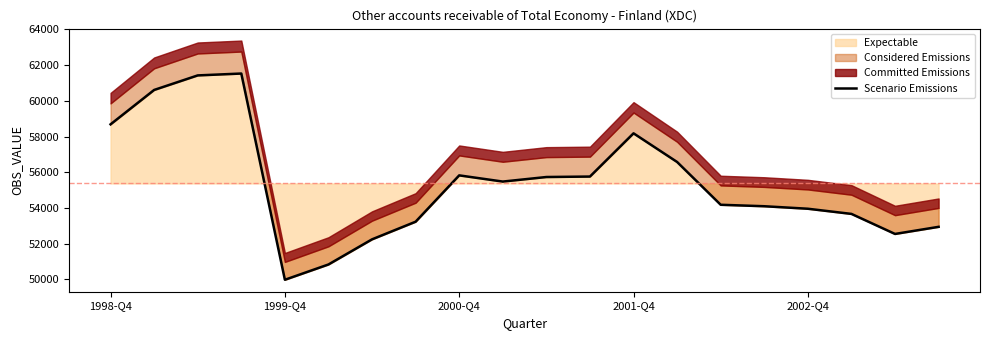

Which category has the lowest value in the Expectable series?

1999-Q4